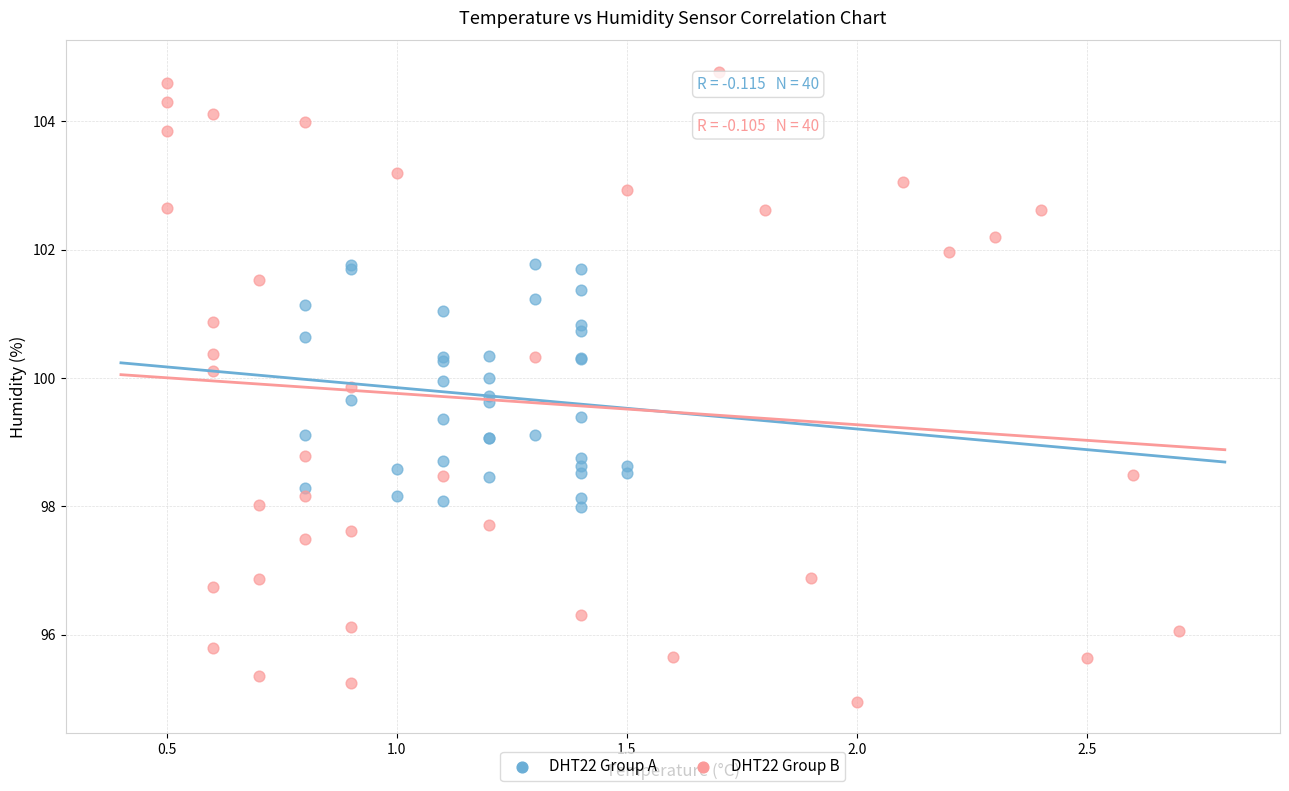

Which series reaches the maximum Y coordinate?

DHT22 Group B